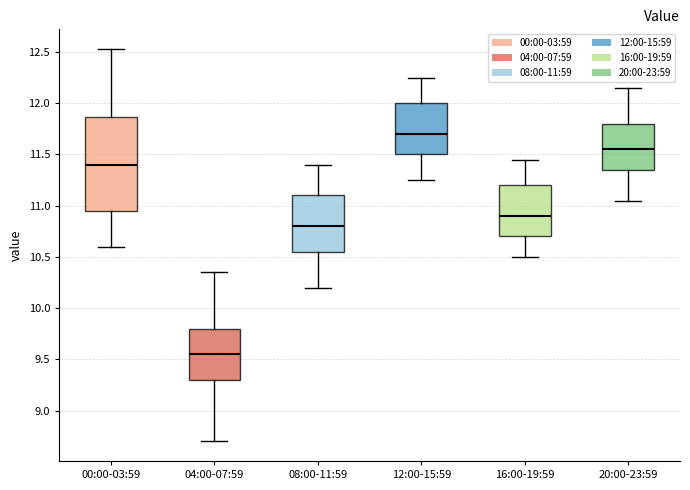

Where does the lower whisker of the box for 12:00-15:59 end on the y-axis? The values are not printed on the chart, so give them approximately, as read against the axis.

11.25